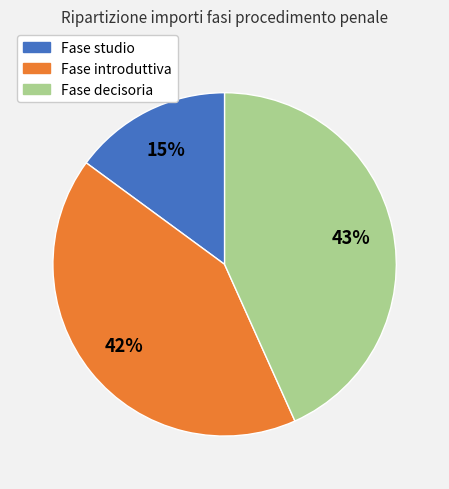

To the nearest percent, what is the difference between the Fase introduttiva and Fase decisoria slice percentages?

1%